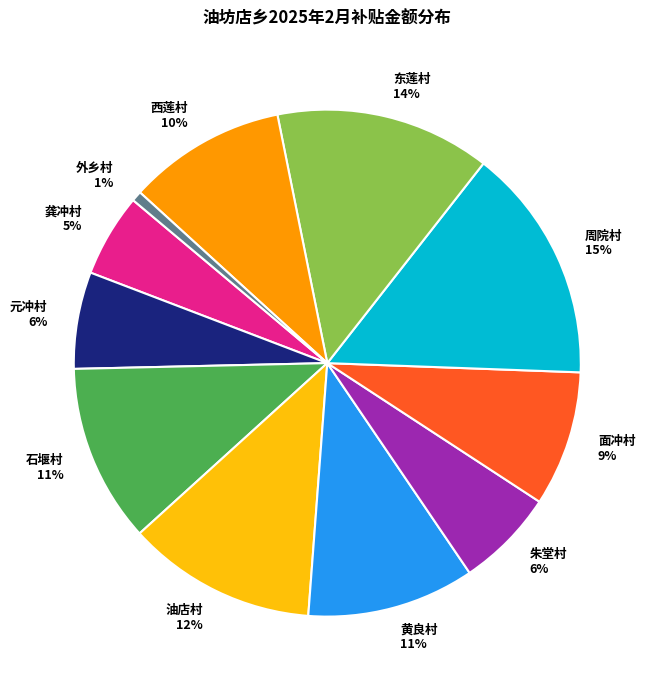

How many segments does this pie chart have?

11